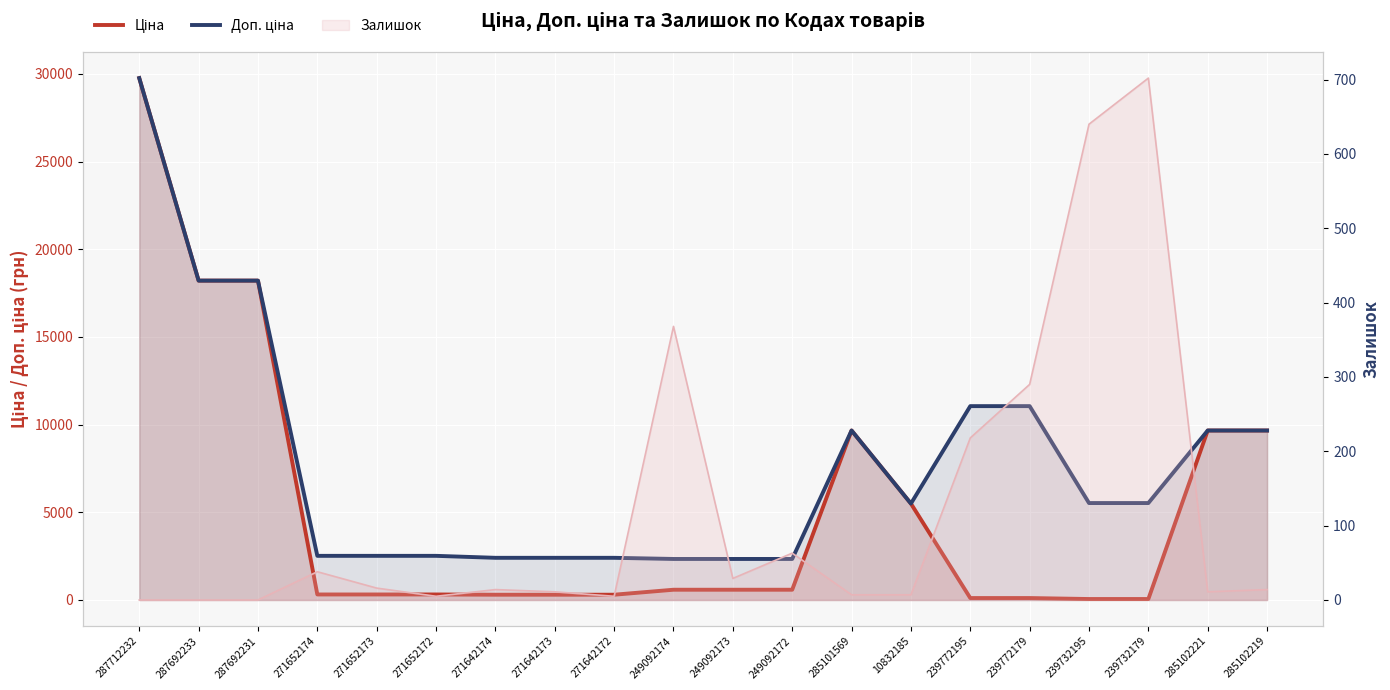

What is the average value of the Ціна series?

5230.5